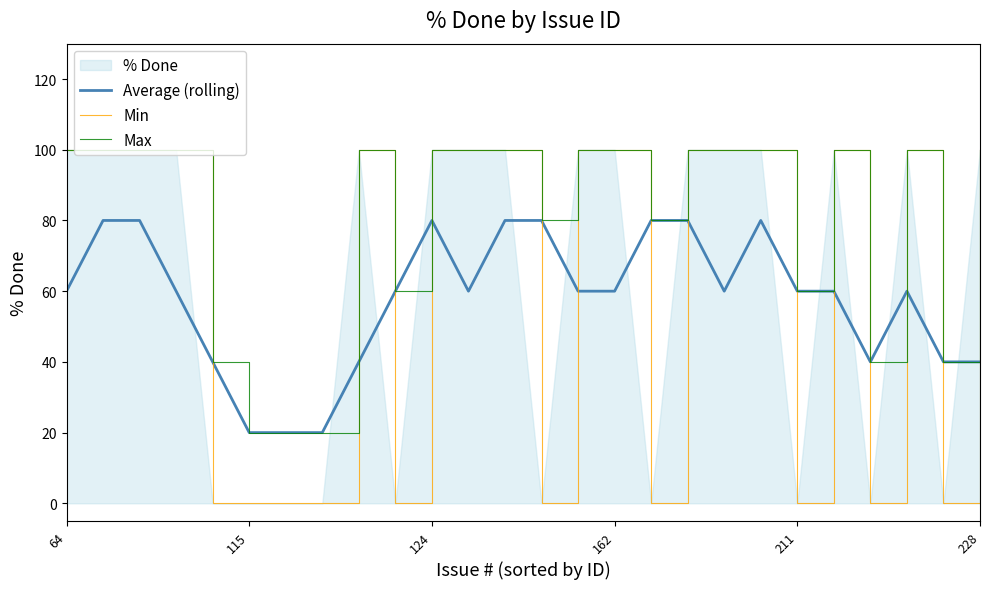

What is the value of the Min point at the 2nd from the left?

100